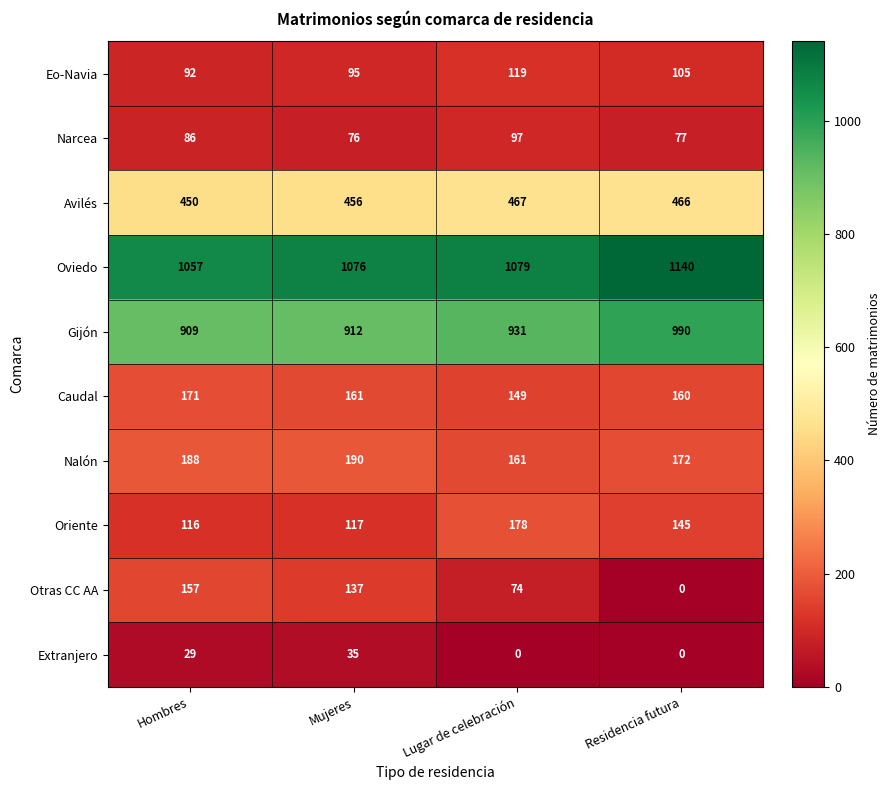

What is the spread (max minus min) of values at Lugar de celebración?

1079